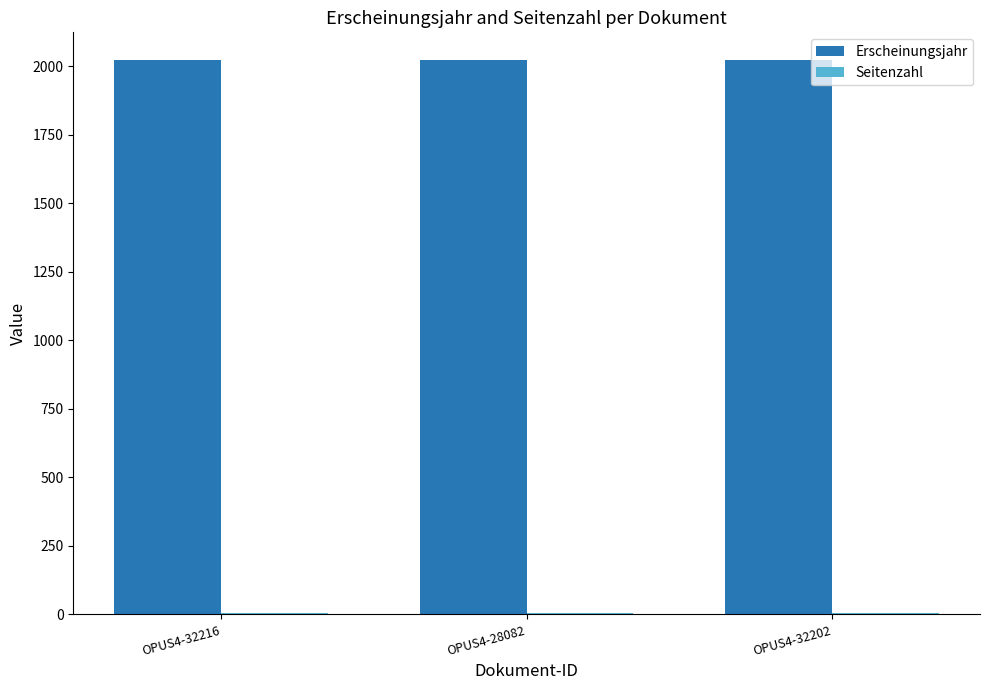

Is it true that Erscheinungsjahr equals 2850 at OPUS4-32216?

False